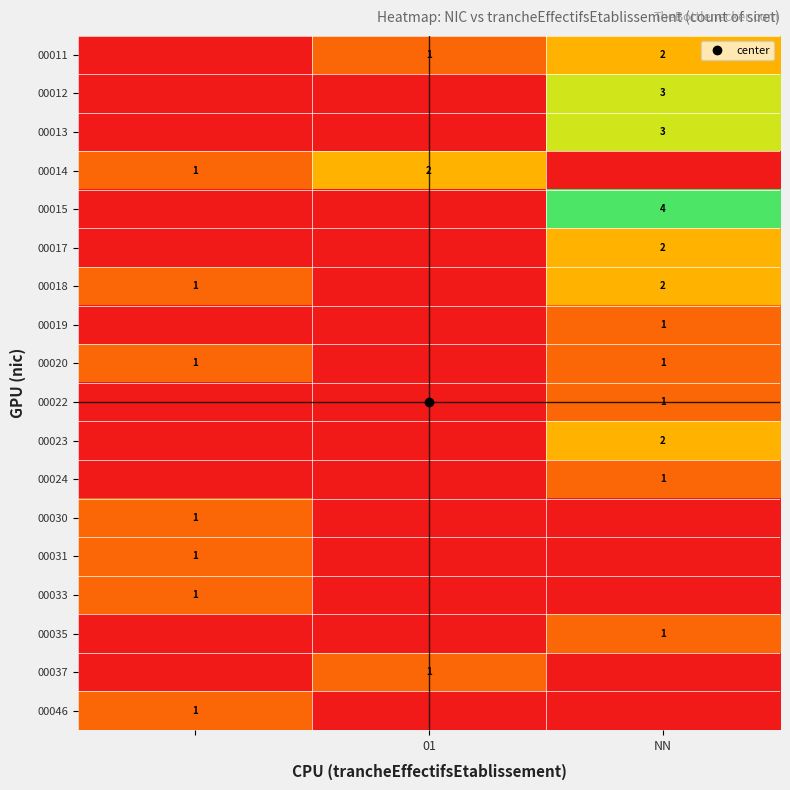

Is the value of 00020 at NN greater than the value of 00023 at NN?

No